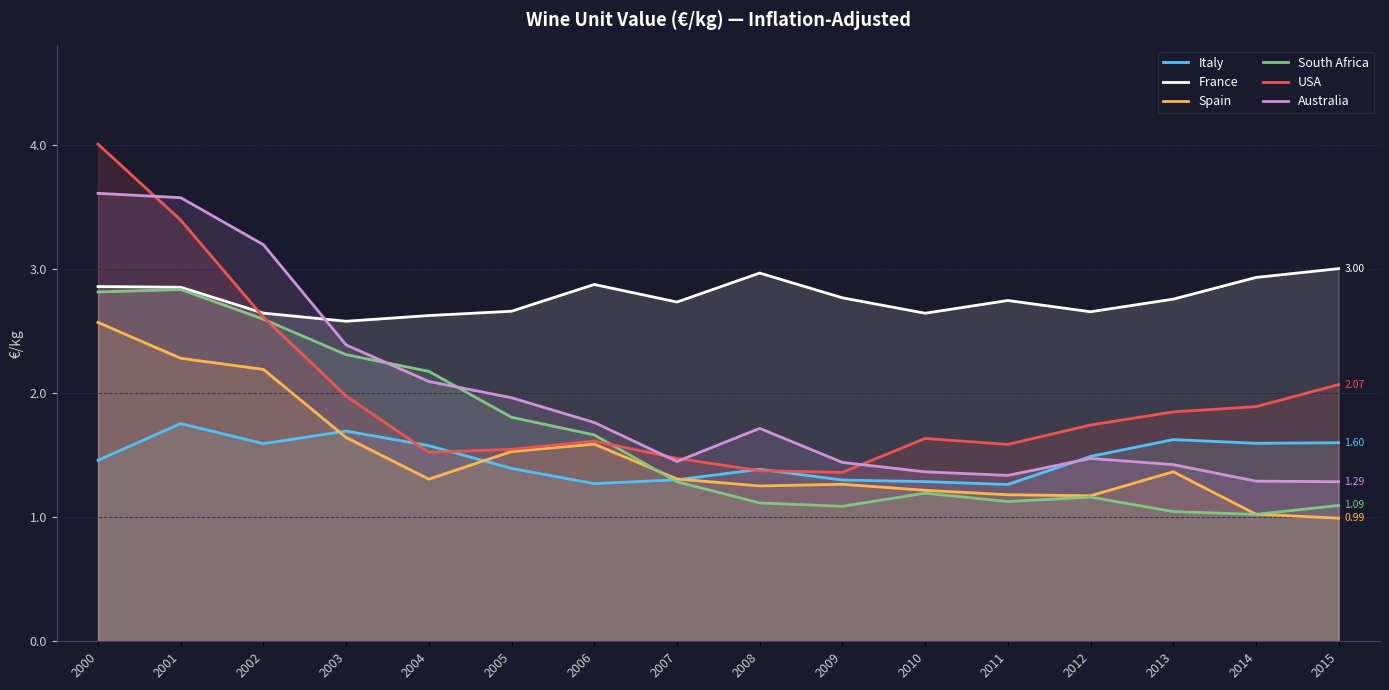

Rank the categories by Spain value from lowest to highest.

2015, 2014, 2012, 2011, 2010, 2008, 2009, 2004, 2007, 2013, 2005, 2006, 2003, 2002, 2001, 2000